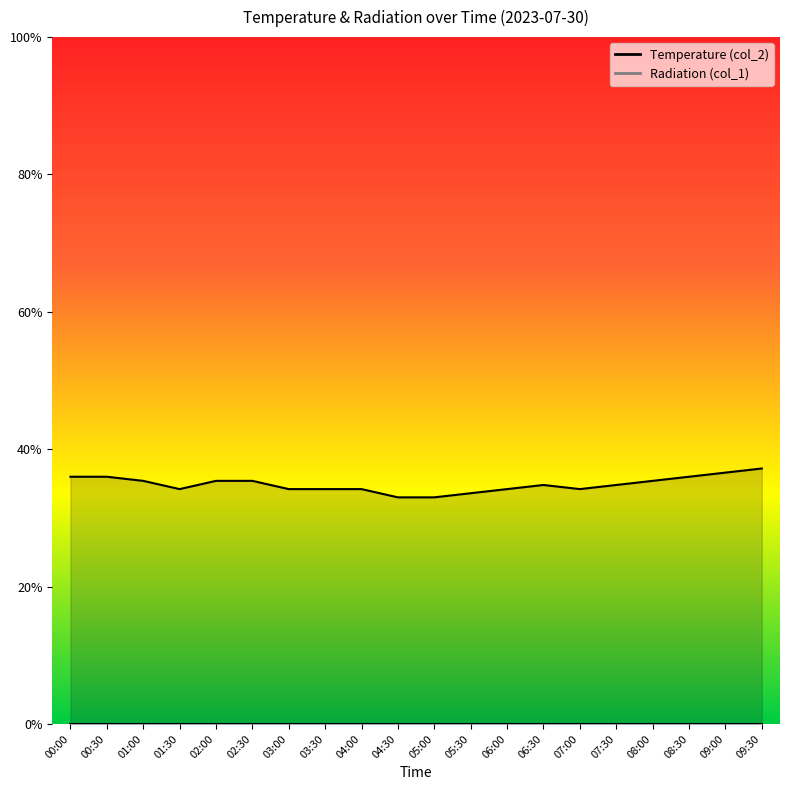

How many values exceed 34?

17